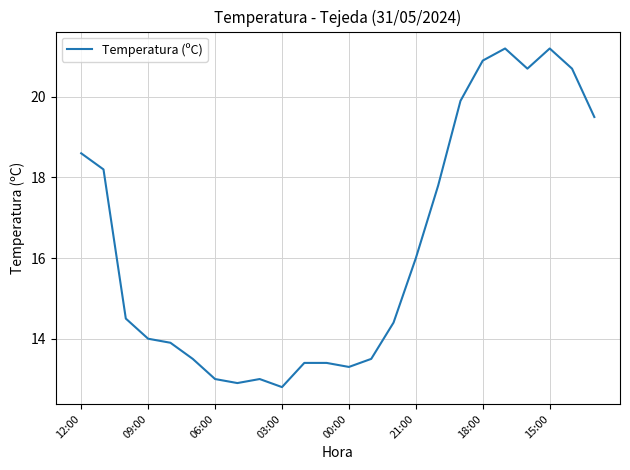

What is the minimum value shown in the chart?

12.8